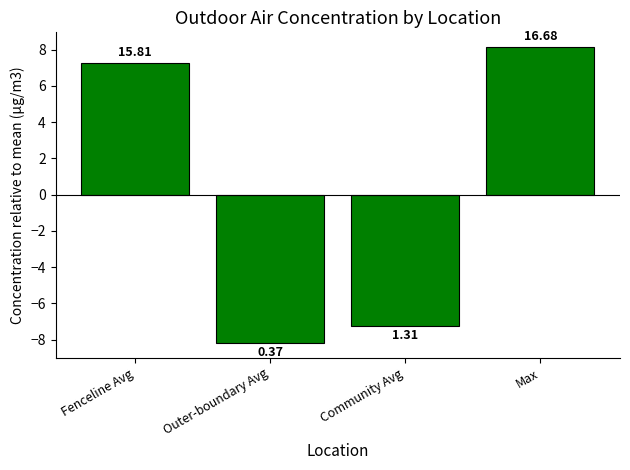

At which label is the value closest to 0?

Community Avg